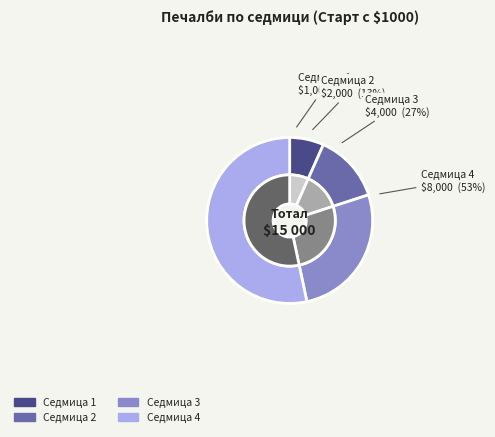

Rank the categories by value from lowest to highest.

Седмица 1, Седмица 2, Седмица 3, Седмица 4